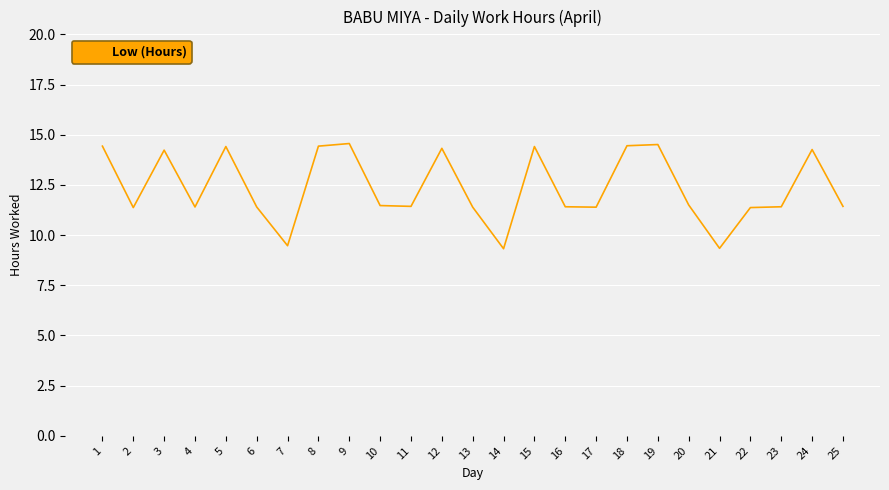

Is it true that the value at 5 is 9.9?

False